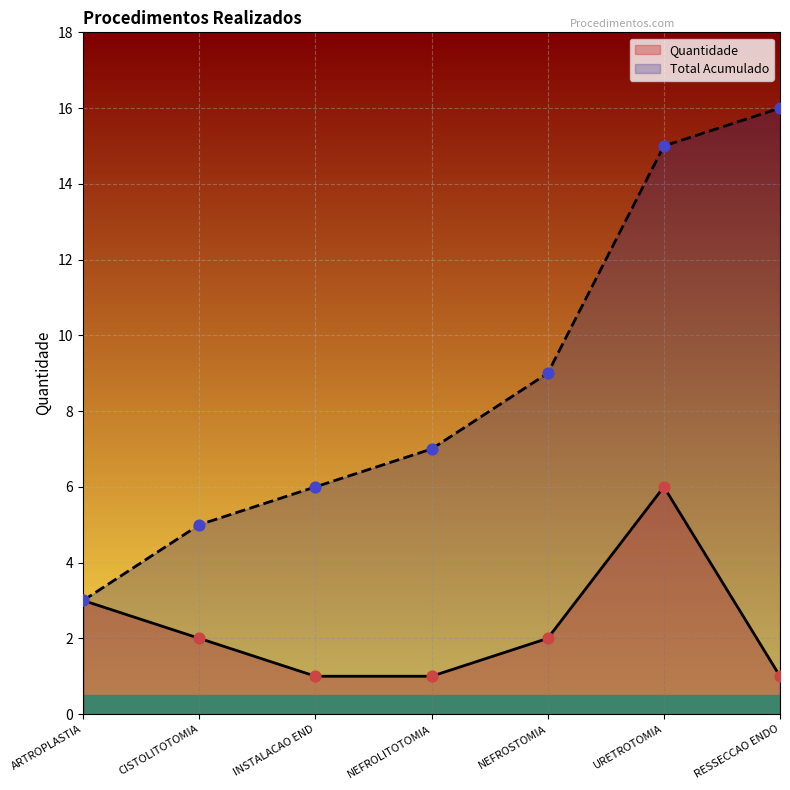

Which series has the largest Y range (max minus min)?

Total Acumulado